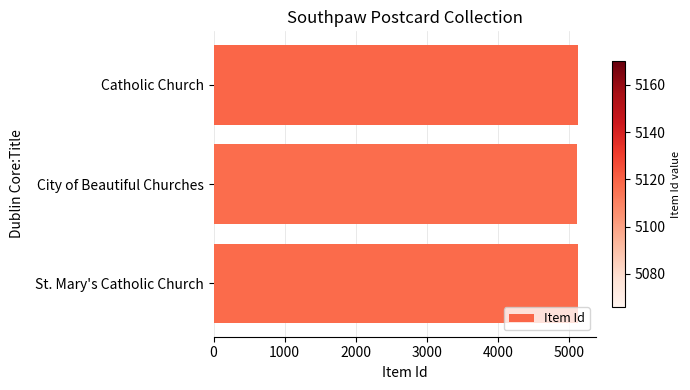

What is the sum of all values?

15354